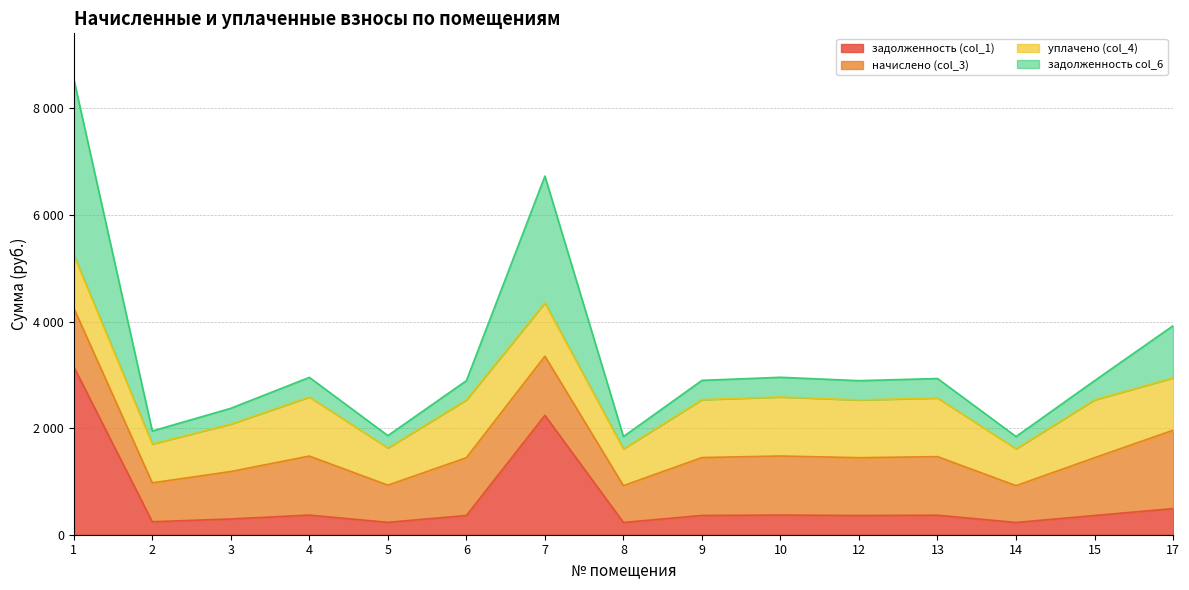

True or false: задолженность (col_1) and задолженность col_6 intersect in this chart.

False